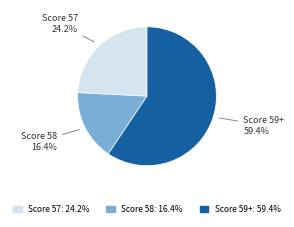

Do Score 57 and Score 58 together represent more than half of the pie?

No